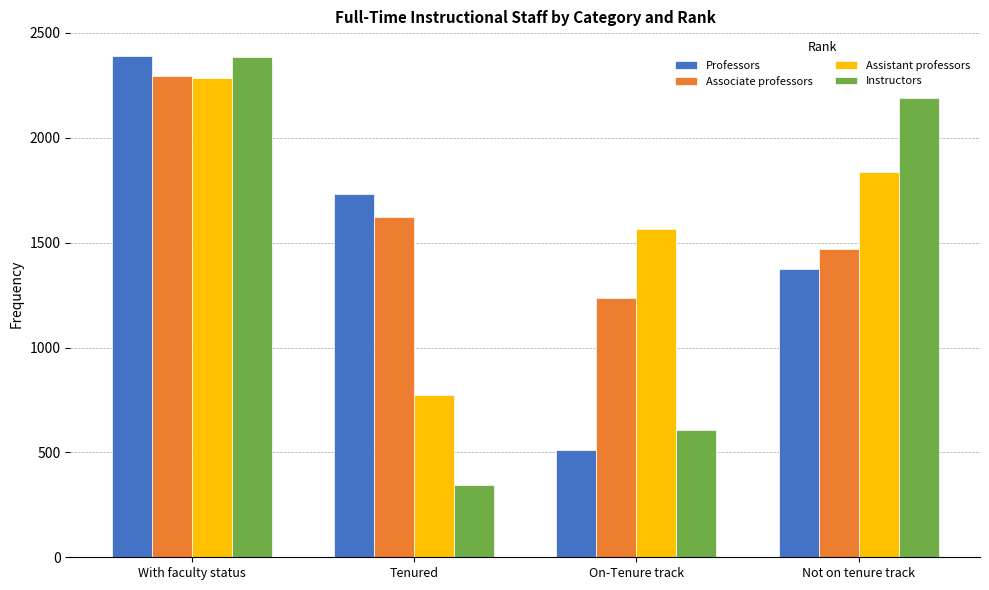

Reading left to right, what are all the values shown in this chart?

Professors: With faculty status=2388	Tenured=1733	On-Tenure track=512	Not on tenure track=1375
Associate professors: With faculty status=2295	Tenured=1623	On-Tenure track=1235	Not on tenure track=1472
Assistant professors: With faculty status=2285	Tenured=776	On-Tenure track=1563	Not on tenure track=1836
Instructors: With faculty status=2383	Tenured=343	On-Tenure track=609	Not on tenure track=2189